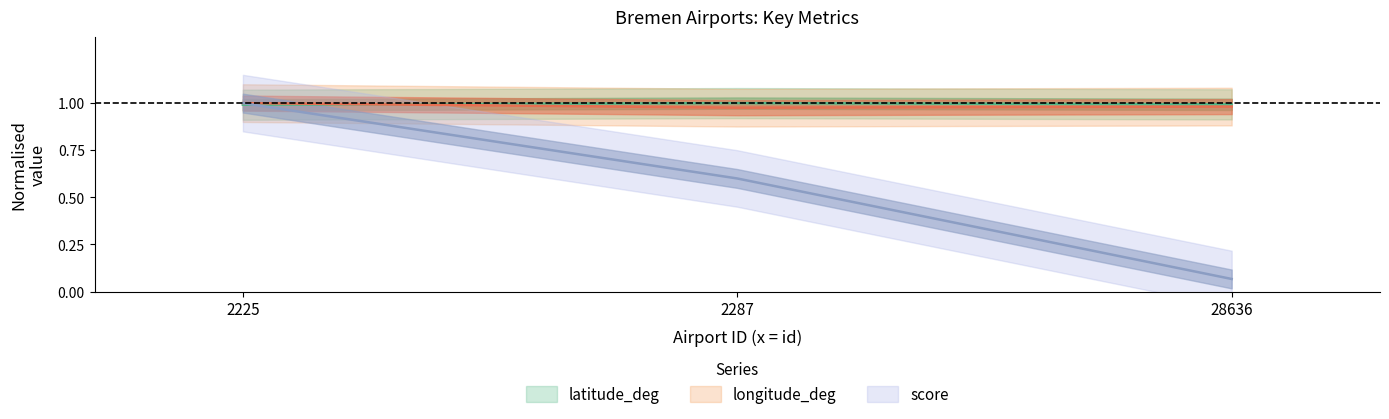

What is the value of the longitude_deg point at the 1st from the left?

1.0